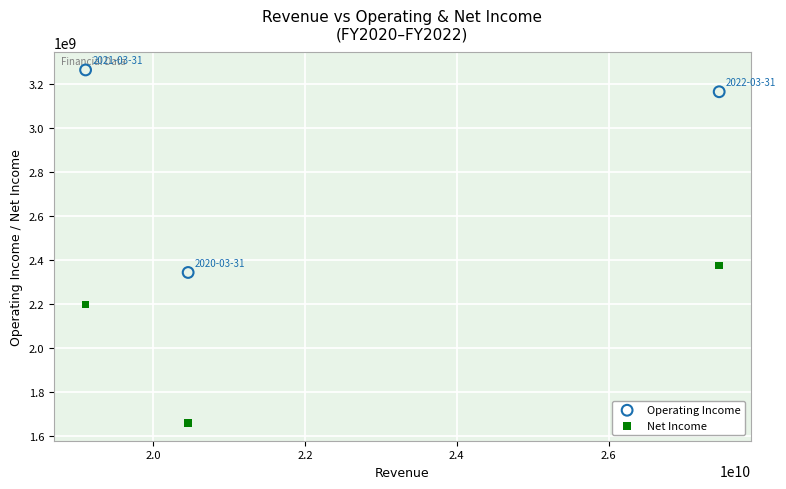

Across all data points, what is the average X value?

22343286333